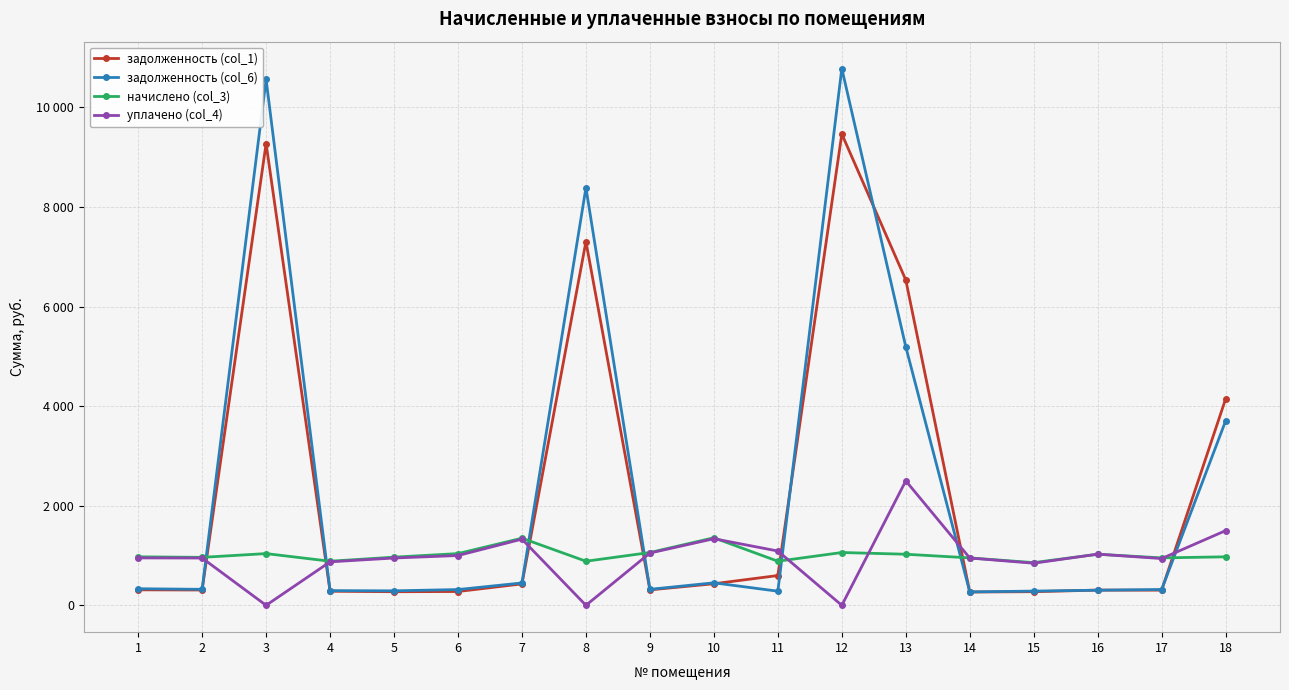

Reading left to right, extract all data points from this chart.

задолженность (col_1): 311.2	307.7	9272.7	282.9	273.2	277.6	430.6	7304.8	310.3	433.3	598.2	9465.5	6534.7	267.2	273.9	305.5	304.3	4145.1
задолженность (col_6): 333.1	321.1	10561.0	295.2	290.9	316.5	449.3	8386.7	320.9	452.2	283.8	10780.6	5191.8	269.7	285.8	303.8	317.5	3703.8
начислено (col_3): 974.2	963.4	1039.0	885.6	967.7	1039.0	1347.8	885.6	1060.6	1356.5	885.6	1060.6	1026.0	952.6	857.5	1026.0	952.6	974.2
уплачено (col_4): 952.2	950.0	0.0	873.3	950.0	1000.0	1329.1	0.0	1050.0	1337.6	1090.7	0.0	2500.0	950.0	845.6	1027.8	939.3	1500.0